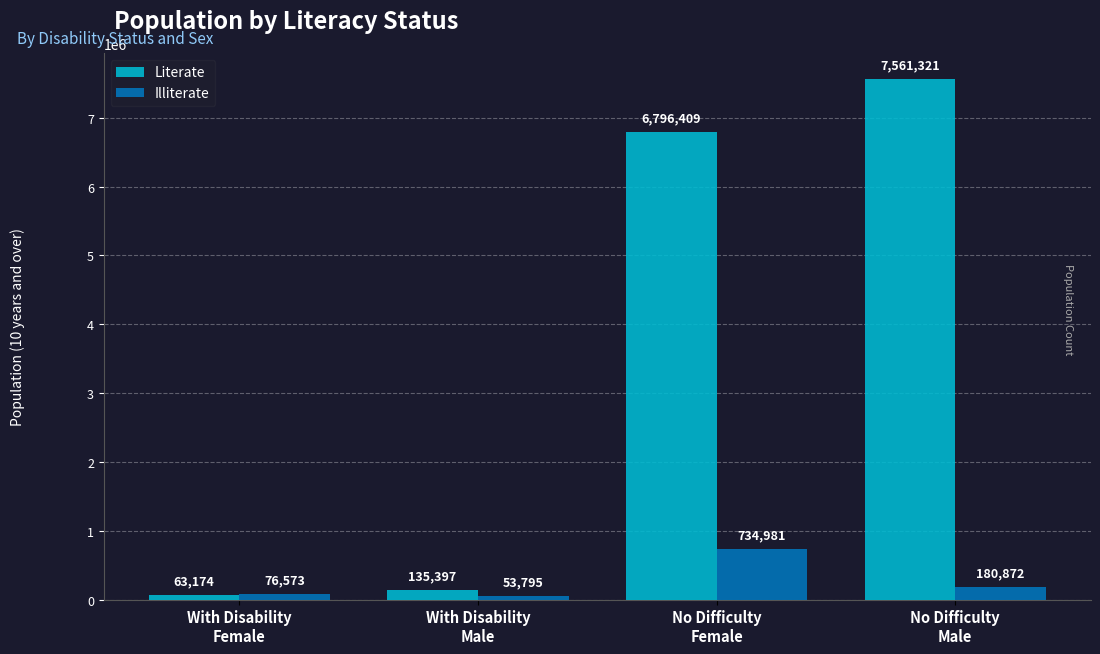

What is the minimum value shown in the chart?

53795